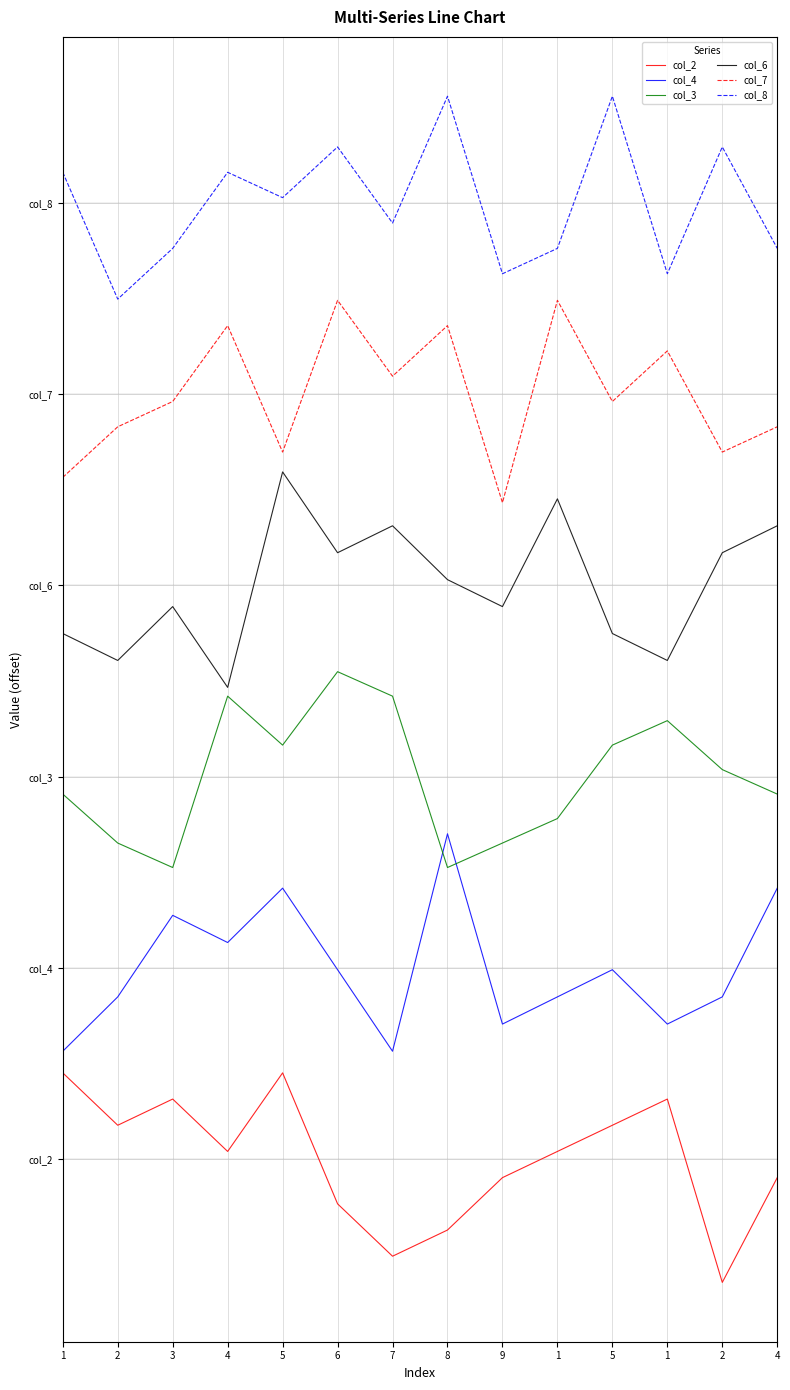

What is the total value across all series at 2?

40.8